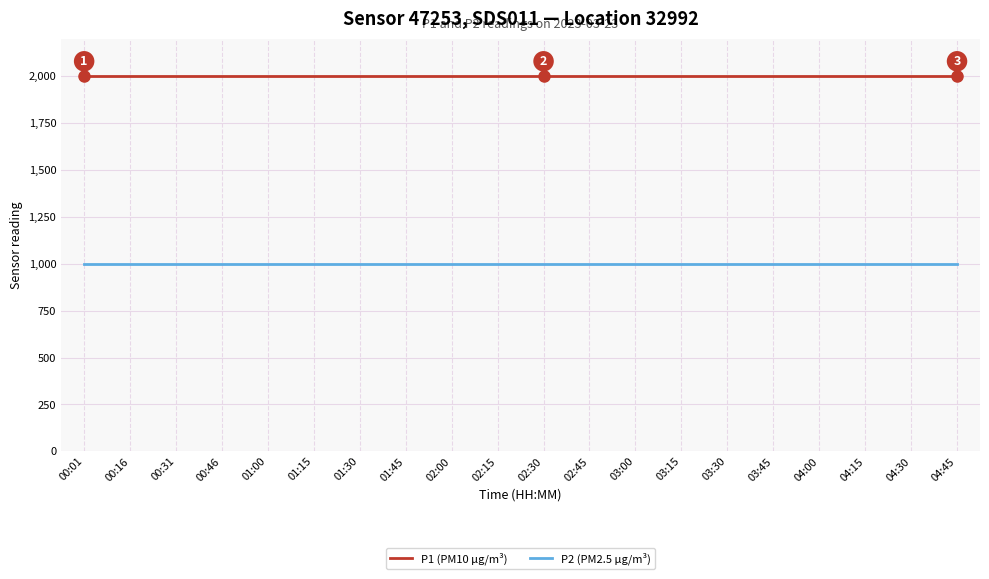

Reading right to left, list all the values displayed in this chart.

P1 (PM10 µg/m³): 04:45=1999.9	04:30=1999.9	04:15=1999.9	04:00=1999.9	03:45=1999.9	03:30=1999.9	03:15=1999.9	03:00=1999.9	02:45=1999.9	02:30=1999.9	02:15=1999.9	02:00=1999.9	01:45=1999.9	01:30=1999.9	01:15=1999.9	01:00=1999.9	00:46=1999.9	00:31=1999.9	00:16=1999.9	00:01=1999.9
P2 (PM2.5 µg/m³): 04:45=999.9	04:30=999.9	04:15=999.9	04:00=999.9	03:45=999.9	03:30=999.9	03:15=999.9	03:00=999.9	02:45=999.9	02:30=999.9	02:15=999.9	02:00=999.9	01:45=999.9	01:30=999.9	01:15=999.9	01:00=999.9	00:46=999.9	00:31=999.9	00:16=999.9	00:01=999.9